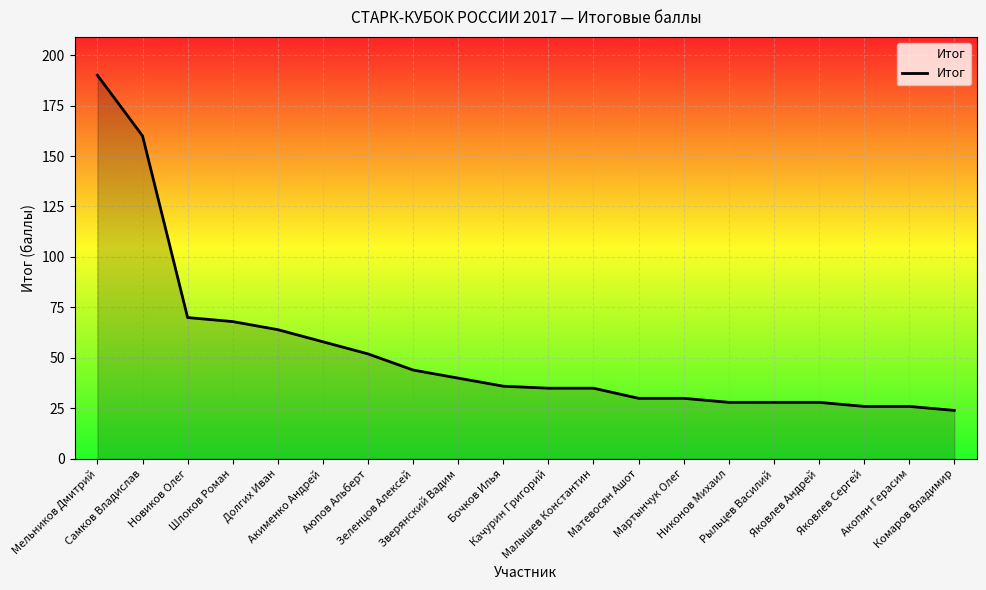

At which label does the data first exceed 36?

Мельников Дмитрий